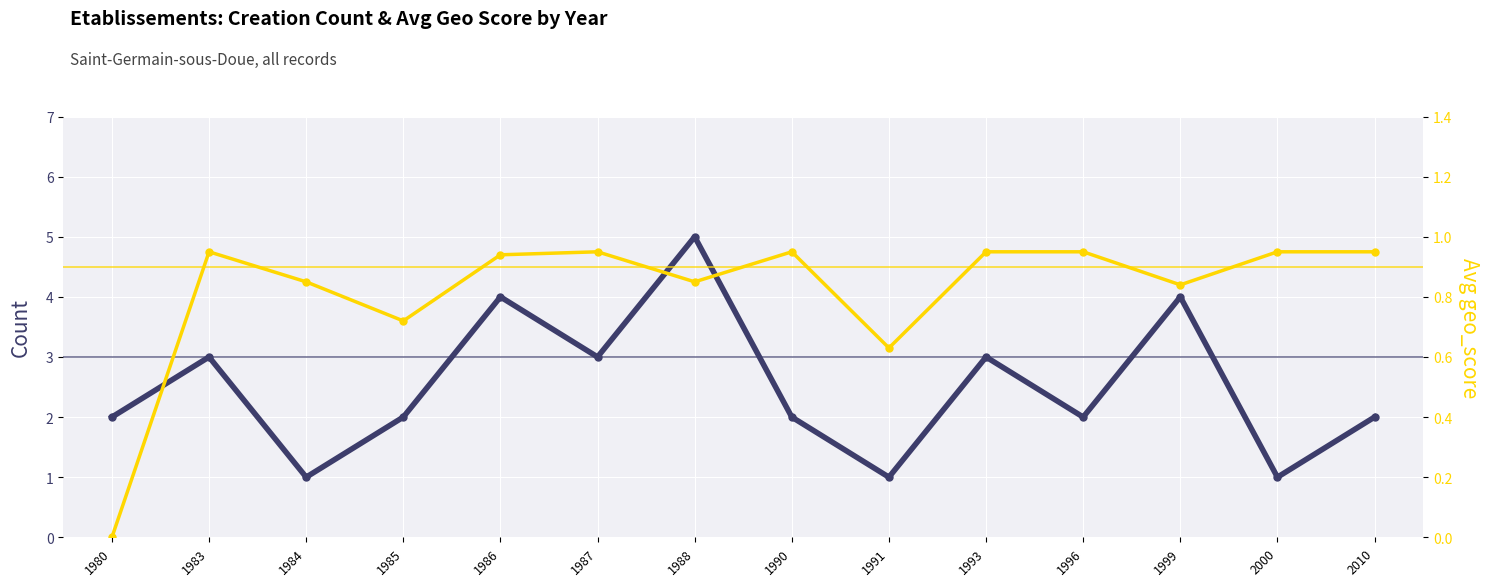

Rank the series at 1988 from lowest to highest value.

Avg geo_score, Establishments per year (count)